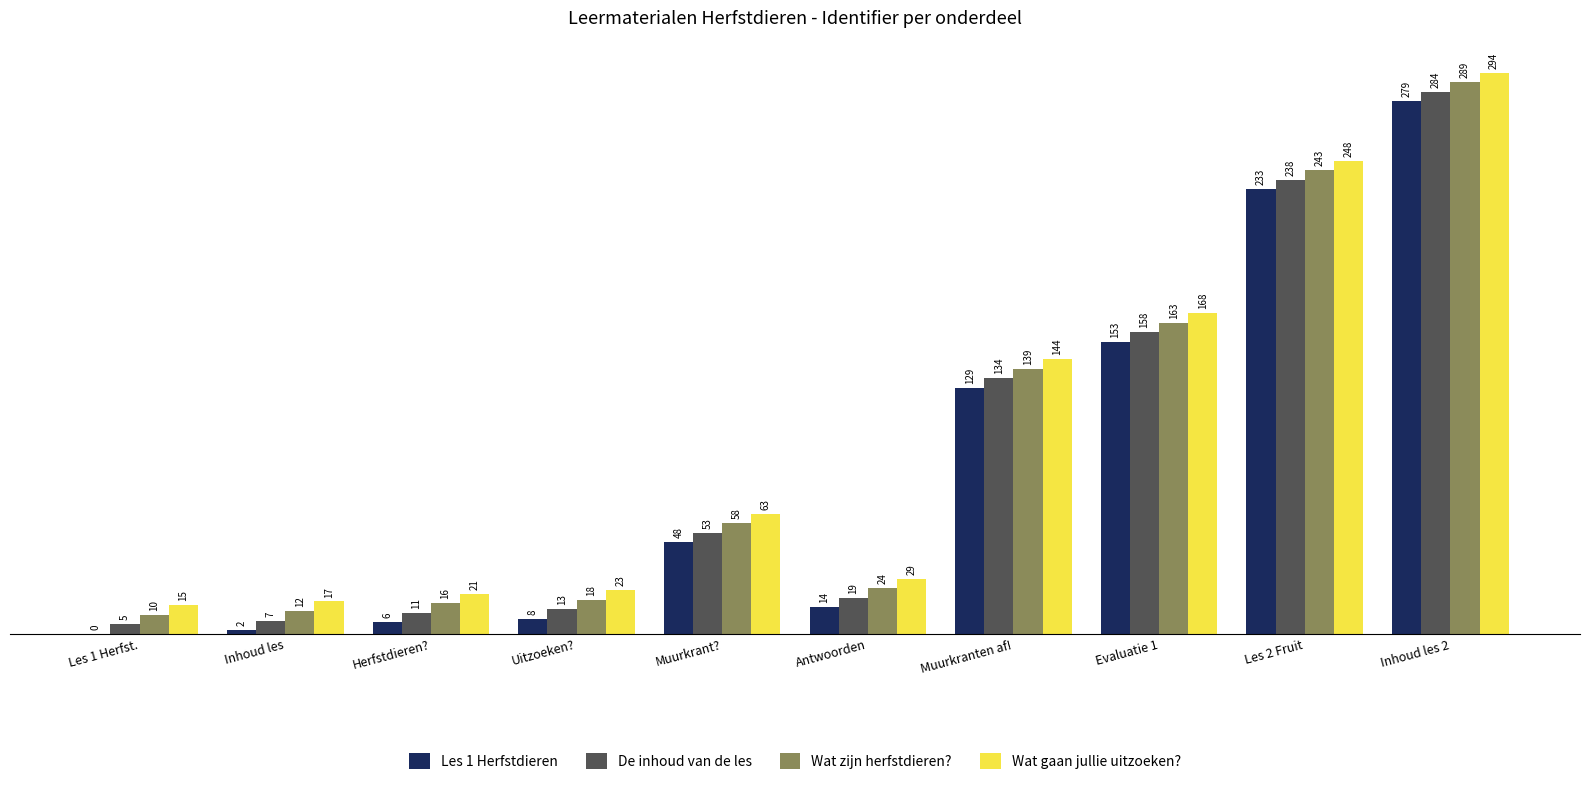

What is the sum of the De inhoud van de les values at Les 2 Fruit and Muurkrant??

291